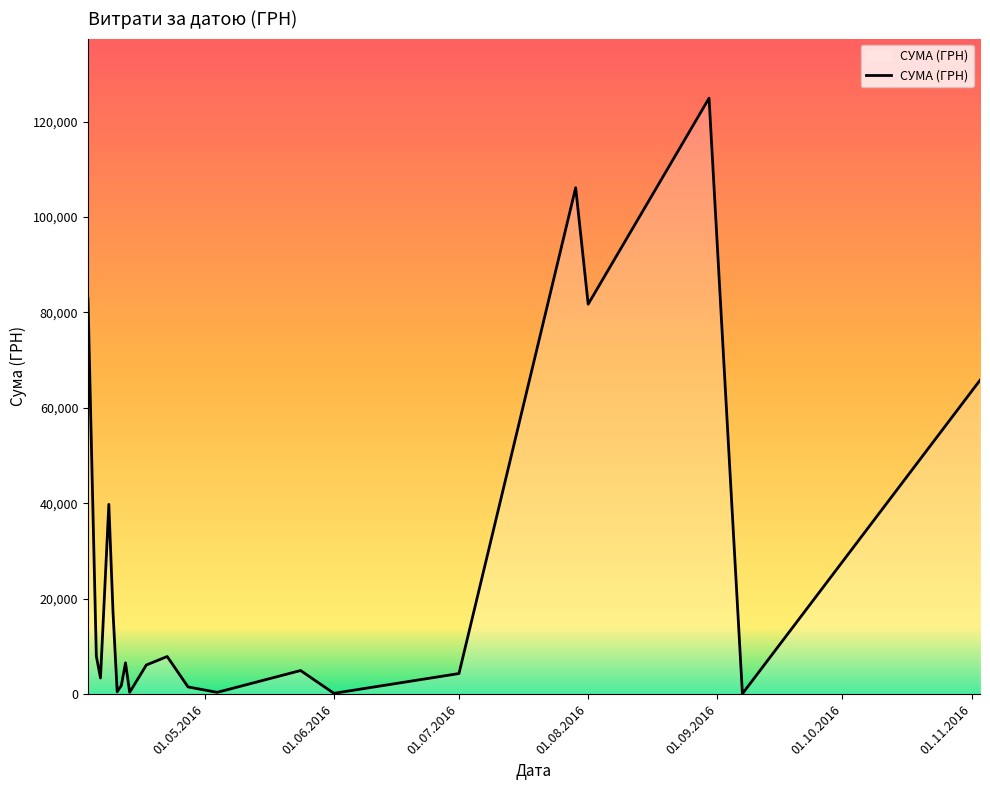

What is the greatest value displayed?

124904.8